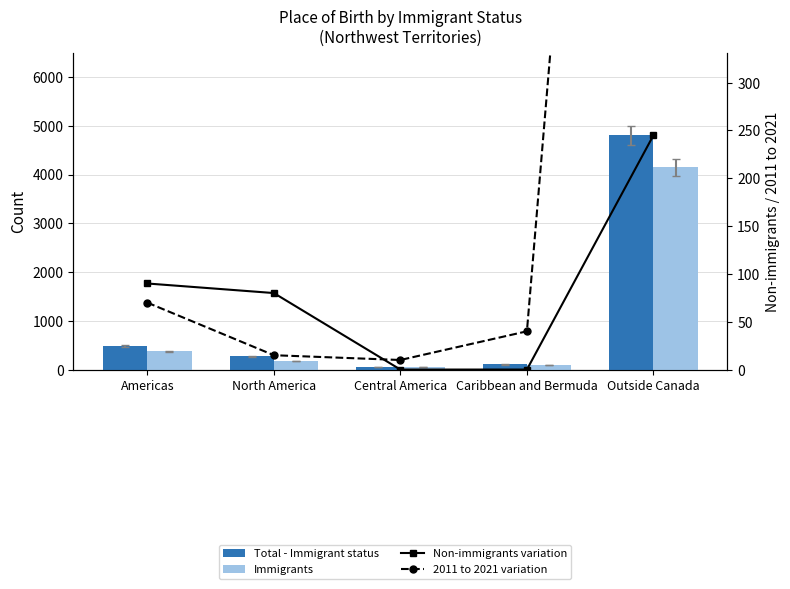

What is the value of the Non-immigrants variation bar at the 1st from the left?

90